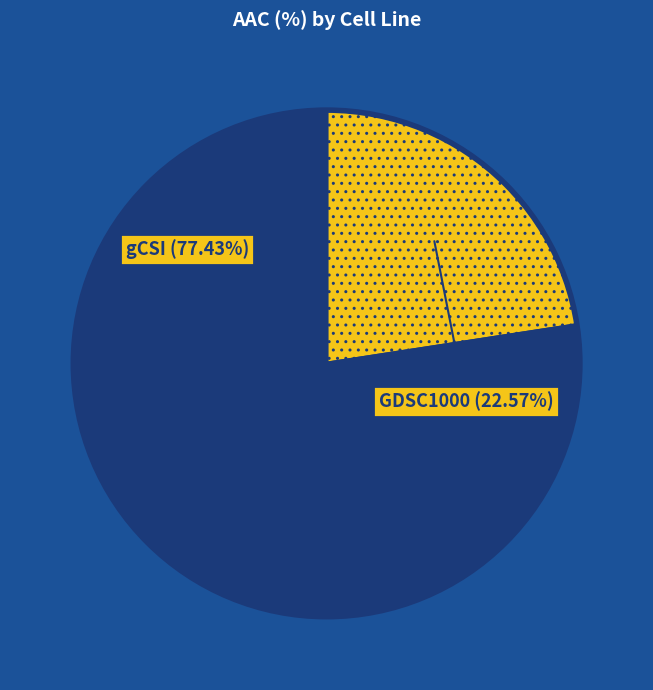

What is the smallest slice in the pie chart?

GDSC1000